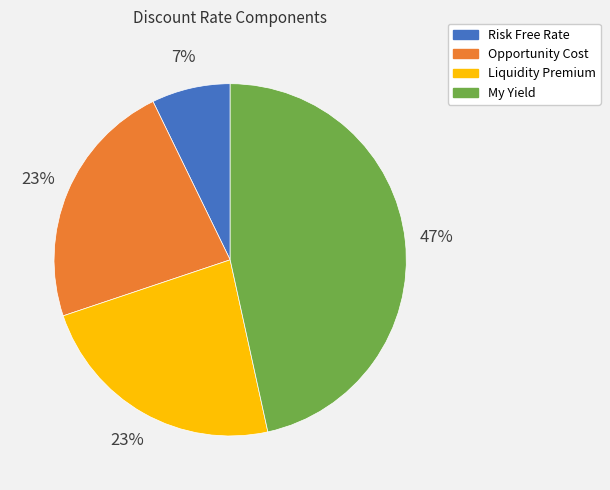

Is the sum of Risk Free Rate and Liquidity Premium greater than half?

No